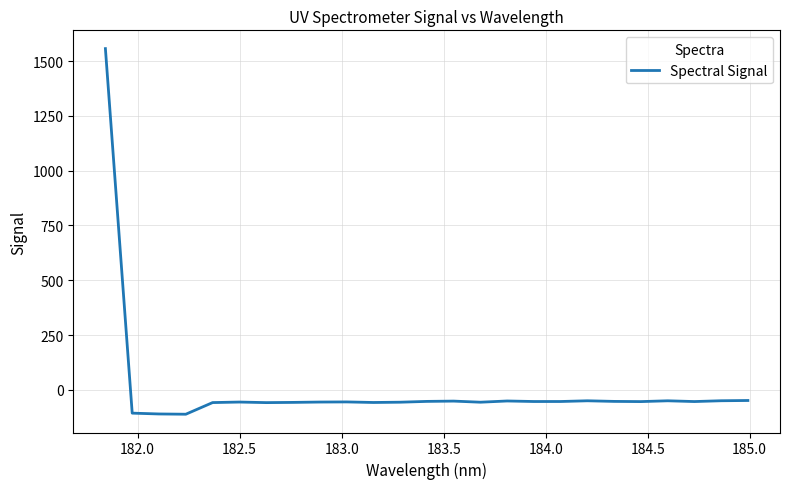

What is the greatest value displayed?

1556.6